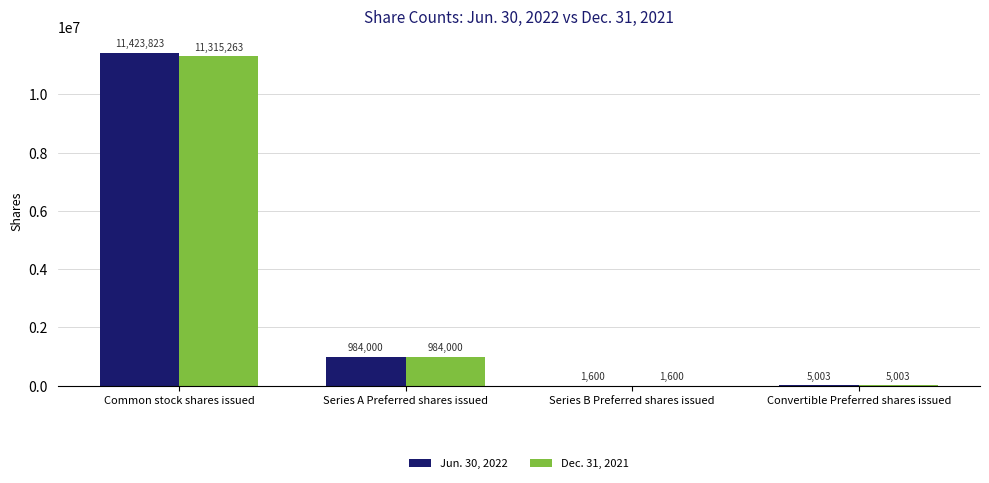

Which label corresponds to the largest value in the chart?

Common stock shares issued